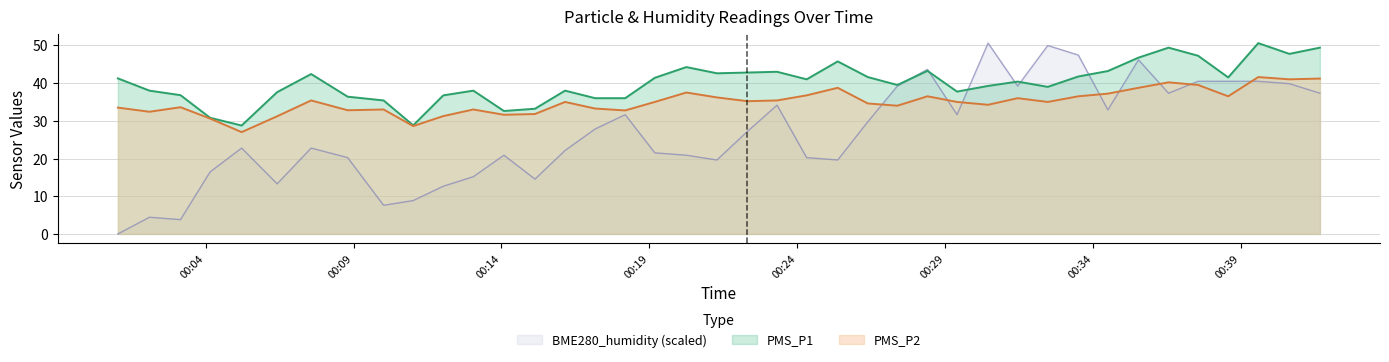

Where does the PMS_P2 series first go above 35?

2021/11/09 00:07:34